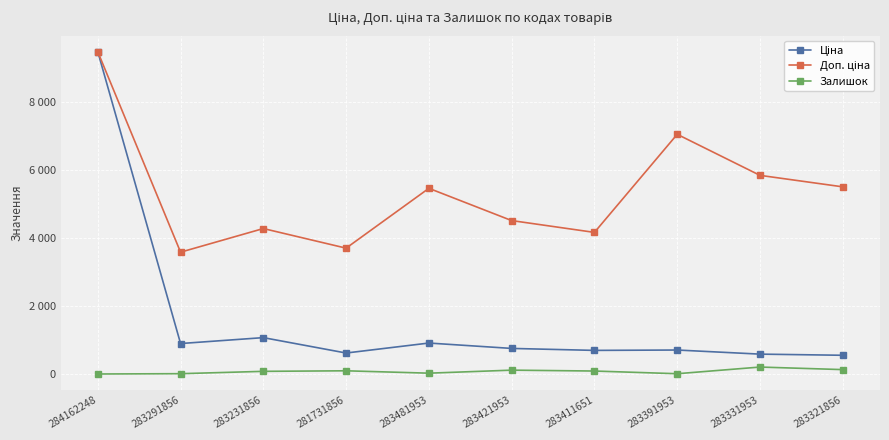

Does the chart have visible grid lines?

Yes